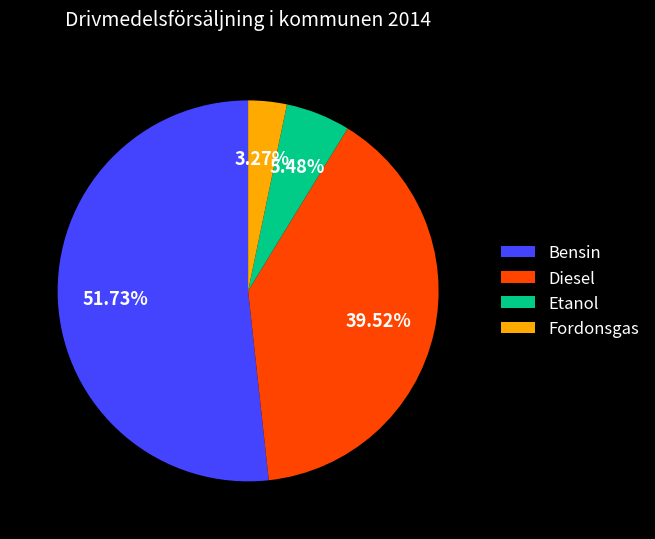

What percentage do Fordonsgas and Bensin together represent?

55.0%